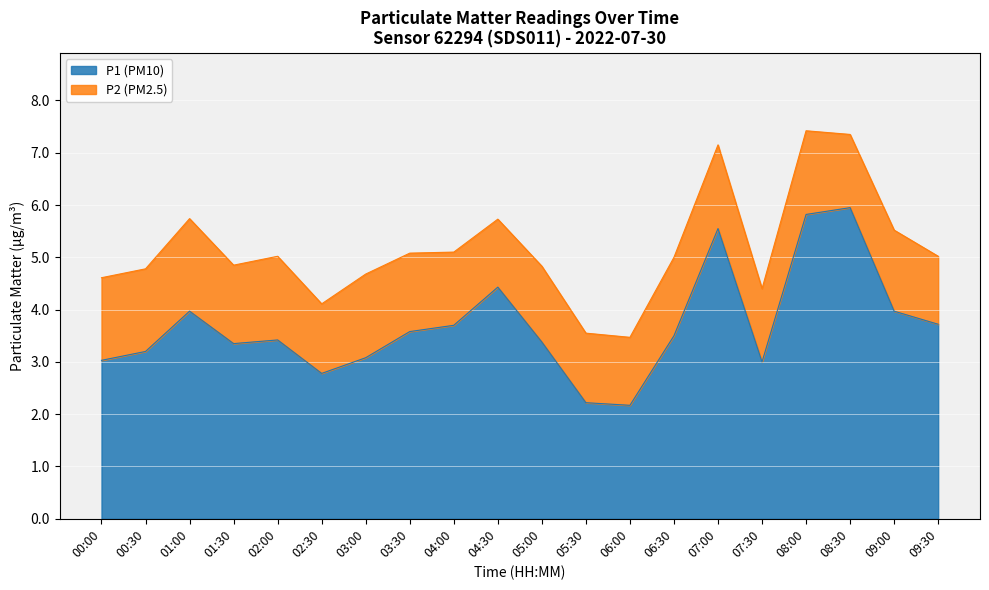

Reading left to right, what are all the values shown in this chart?

00:00=3.0	00:30=3.2	01:00=4.0	01:30=3.4	02:00=3.4	02:30=2.8	03:00=3.1	03:30=3.6	04:00=3.7	04:30=4.4	05:00=3.4	05:30=2.2	06:00=2.2	06:30=3.5	07:00=5.5	07:30=3.0	08:00=5.8	08:30=6.0	09:00=4.0	09:30=3.7